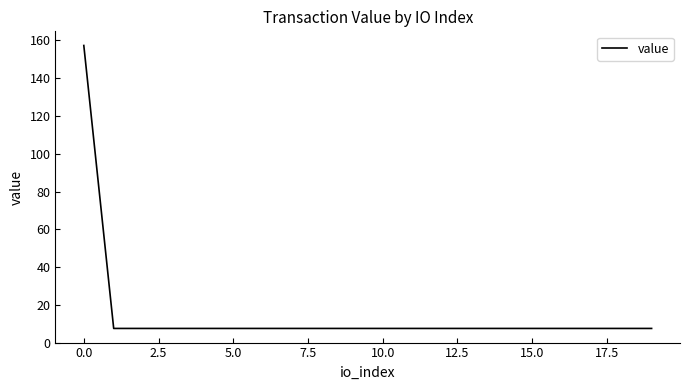

What is the maximum value shown in the chart?

157.3